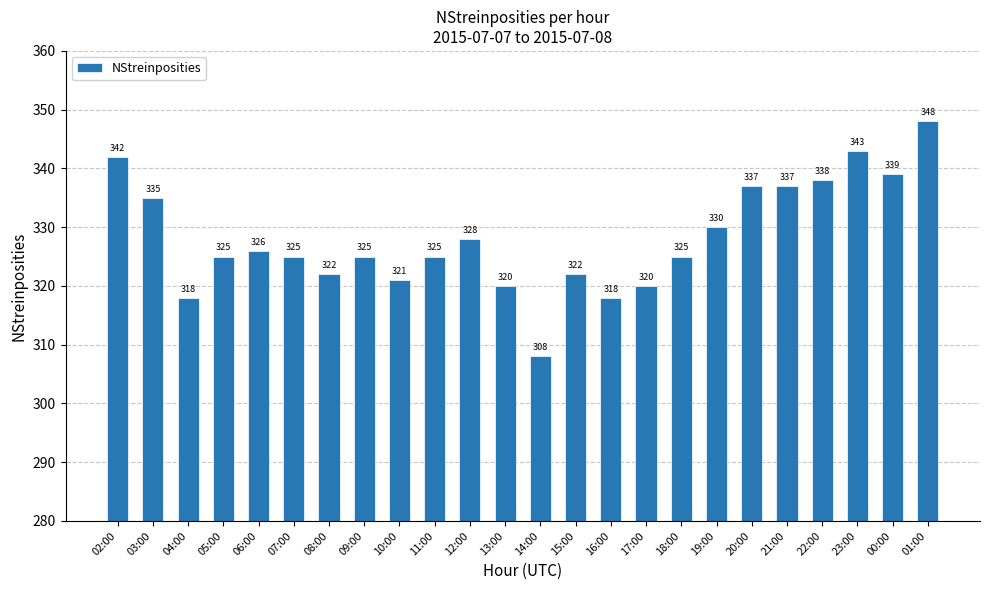

Reading left to right, what are all the values shown in this chart?

342	335	318	325	326	325	322	325	321	325	328	320	308	322	318	320	325	330	337	337	338	343	339	348